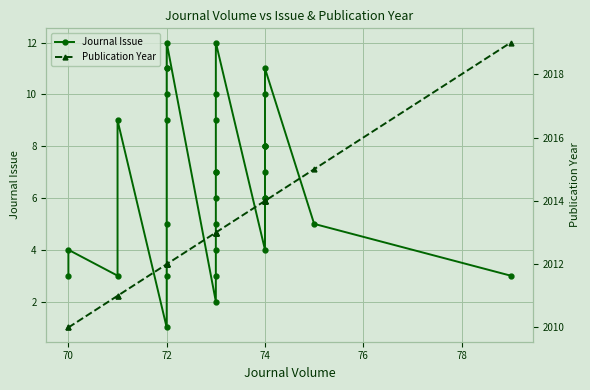

At how many categories does at least one series exceed 1124?

33